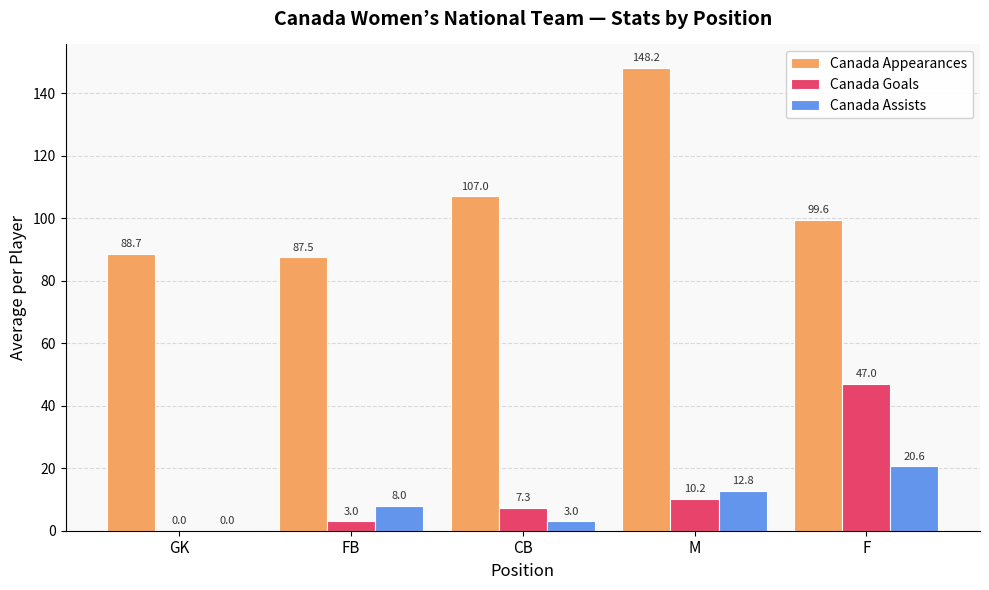

True or false: Canada Assists has a value of 8.0 at FB.

True